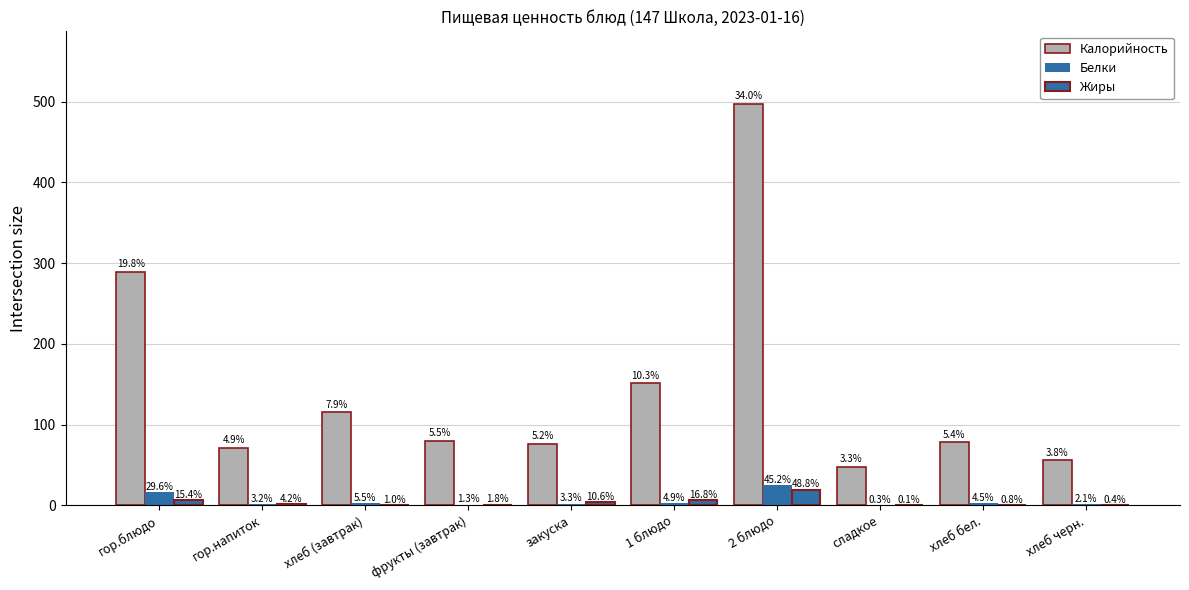

Between гор.напиток and хлеб (завтрак), which series saw the biggest shift?

Калорийность